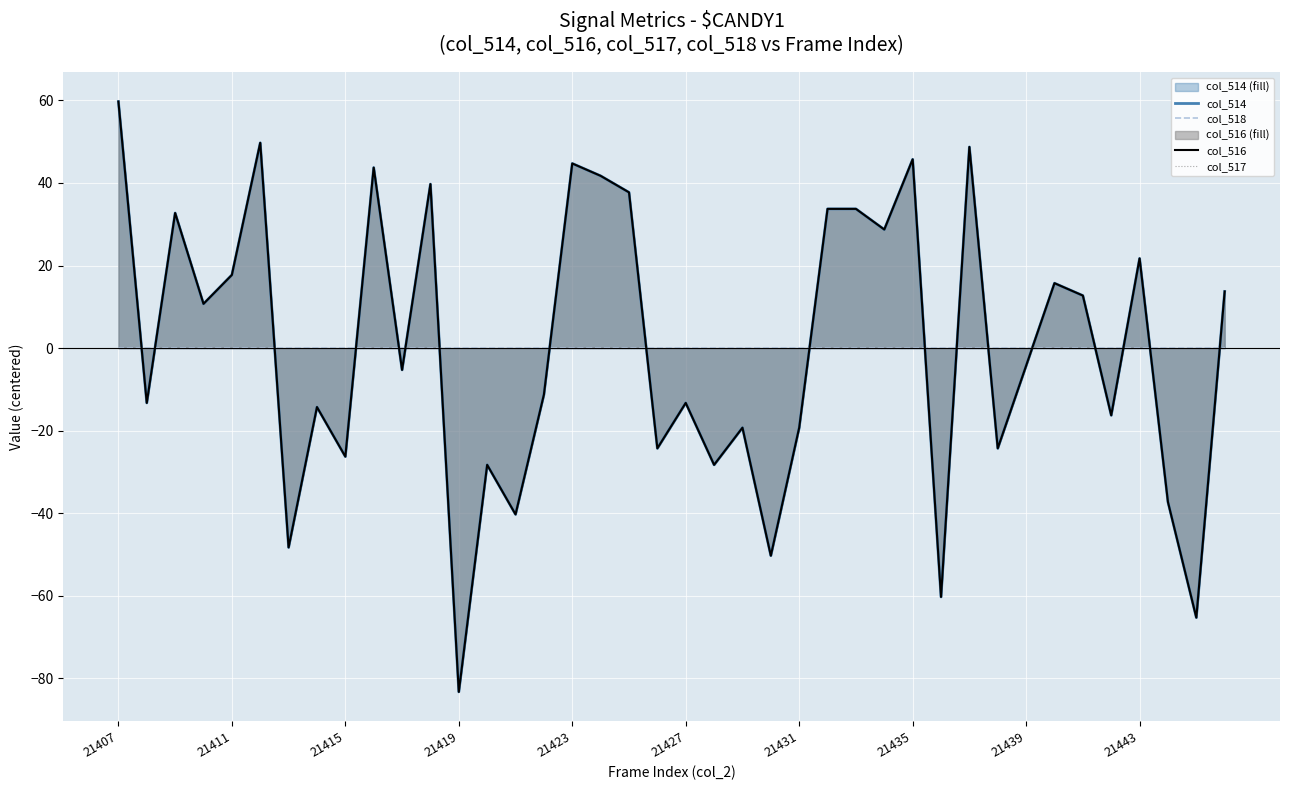

Which category has the lowest value in the col_514 series?

21419